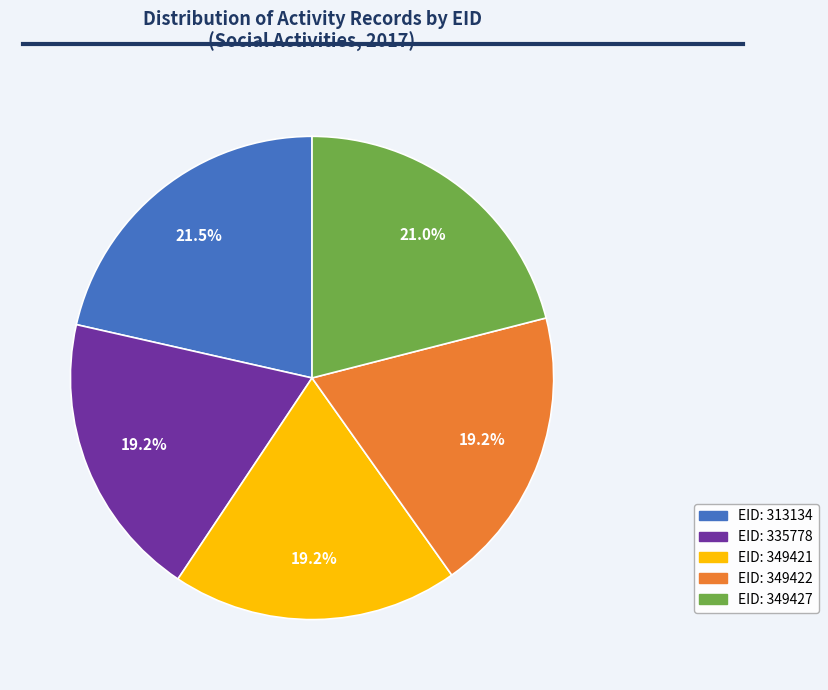

Does any single category account for the majority?

No